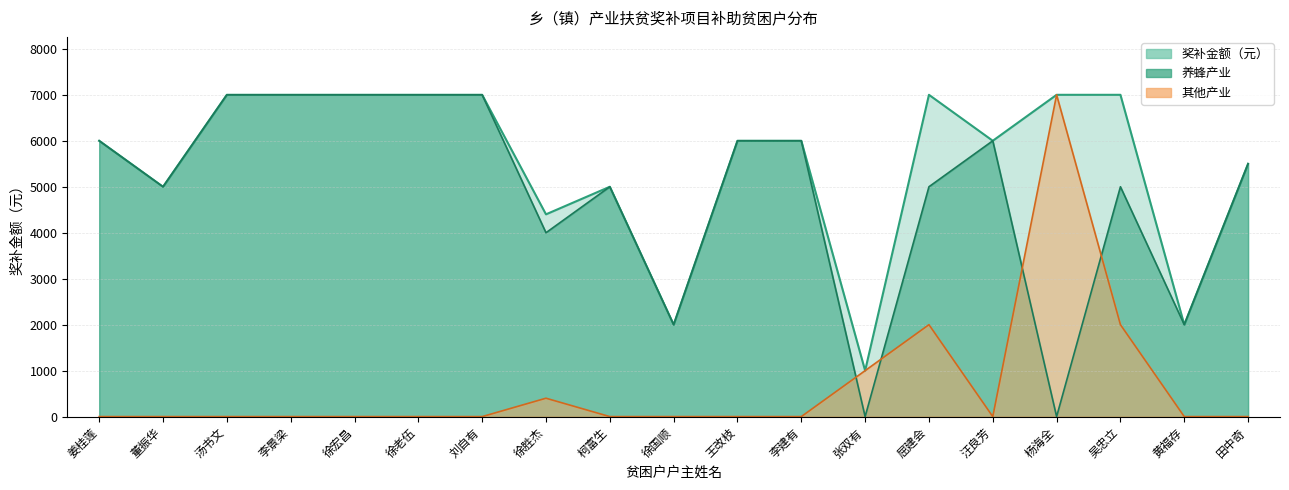

How many distinct data groups are displayed?

3